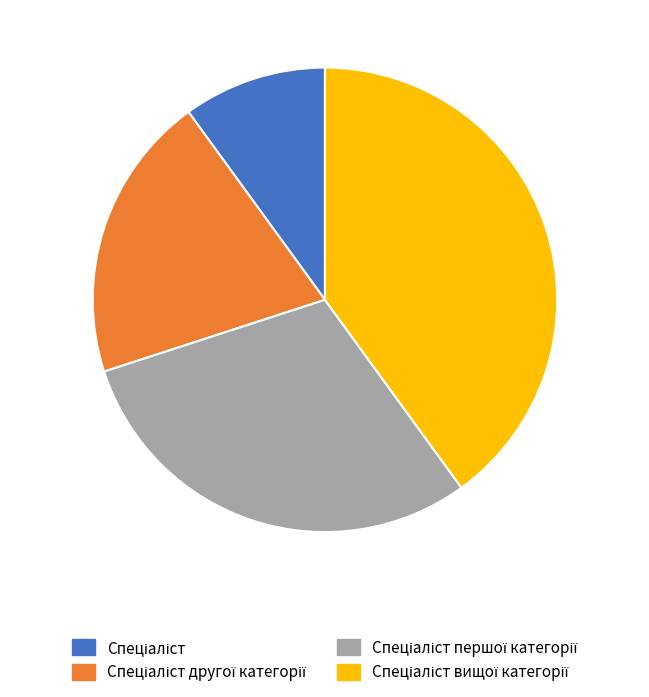

Does any single category account for the majority?

No